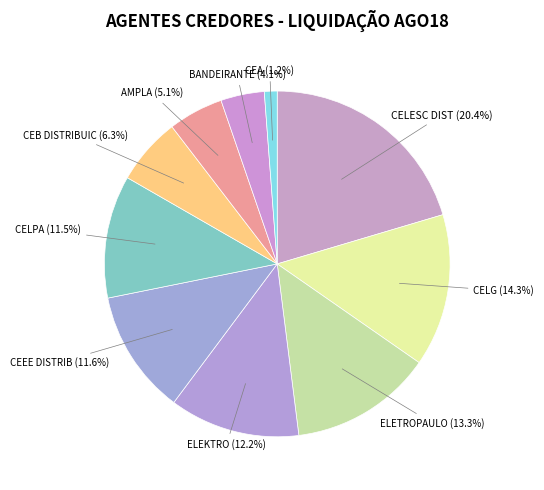

Is there any slice that represents more than half of the pie?

No